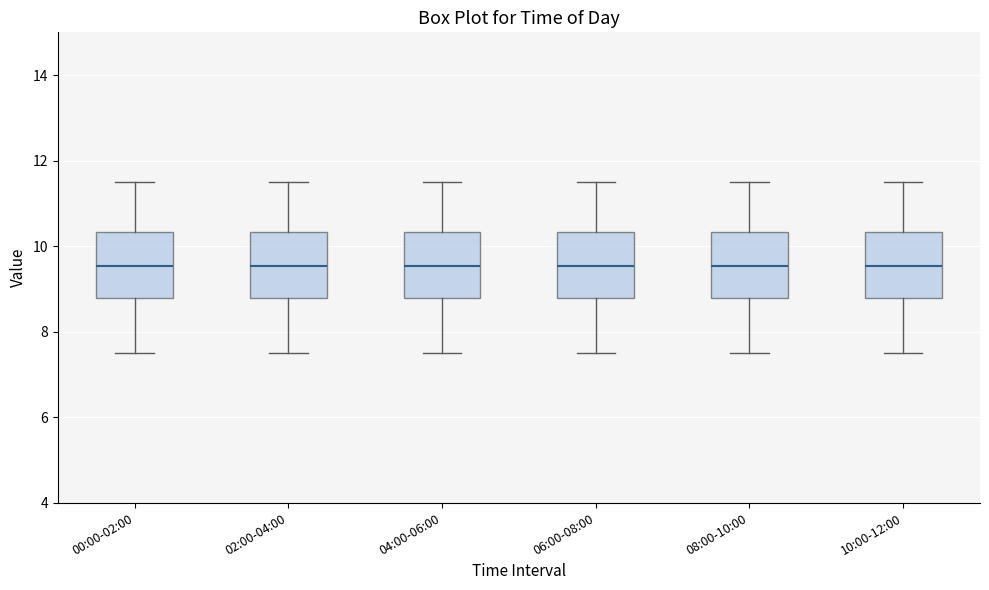

Where does the upper whisker of the box for 00:00-02:00 end on the y-axis? The values are not printed on the chart, so give them approximately, as read against the axis.

11.6